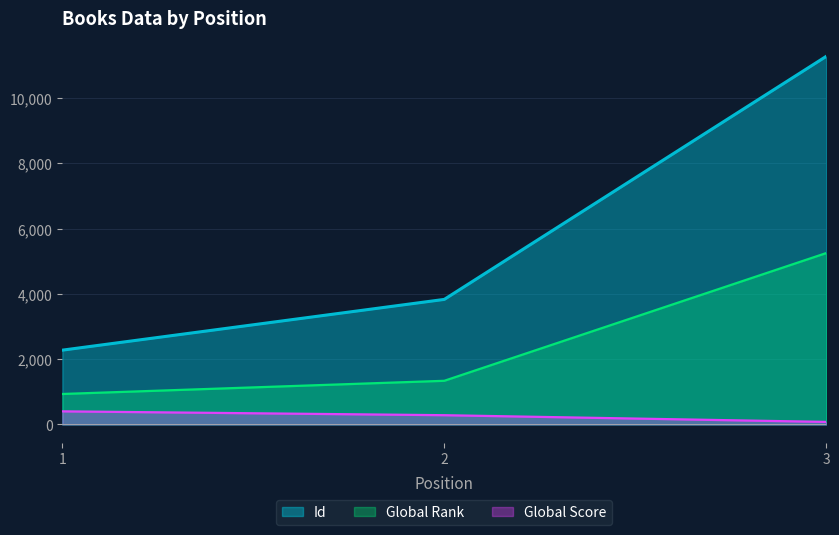

At how many categories does at least one series exceed 4451?

1